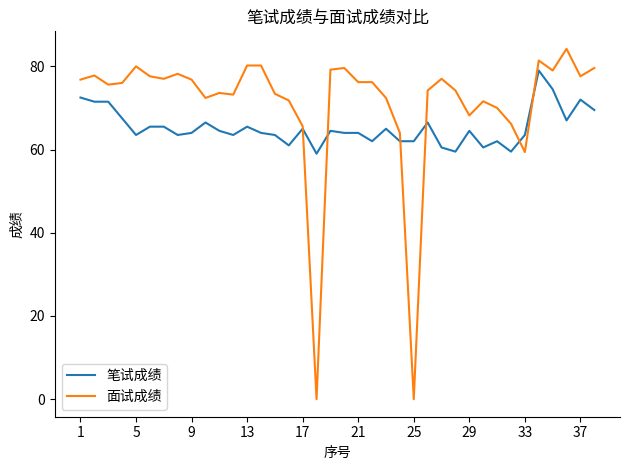

List the series in order of their overall mean, lowest first.

笔试成绩, 面试成绩